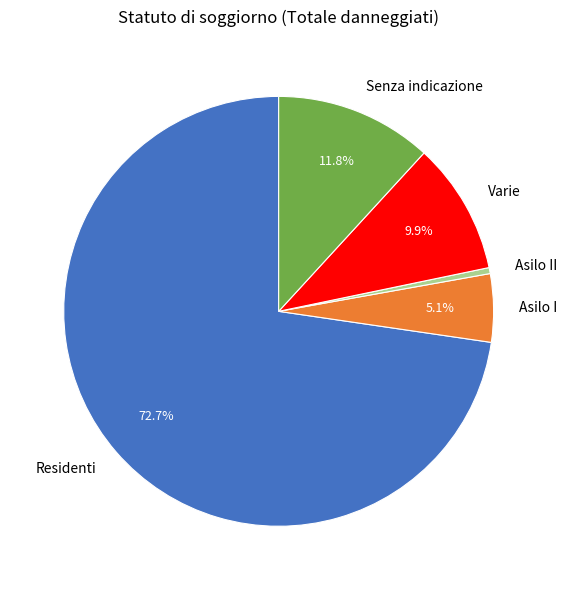

Which has a higher value, Senza indicazione or Residenti?

Residenti